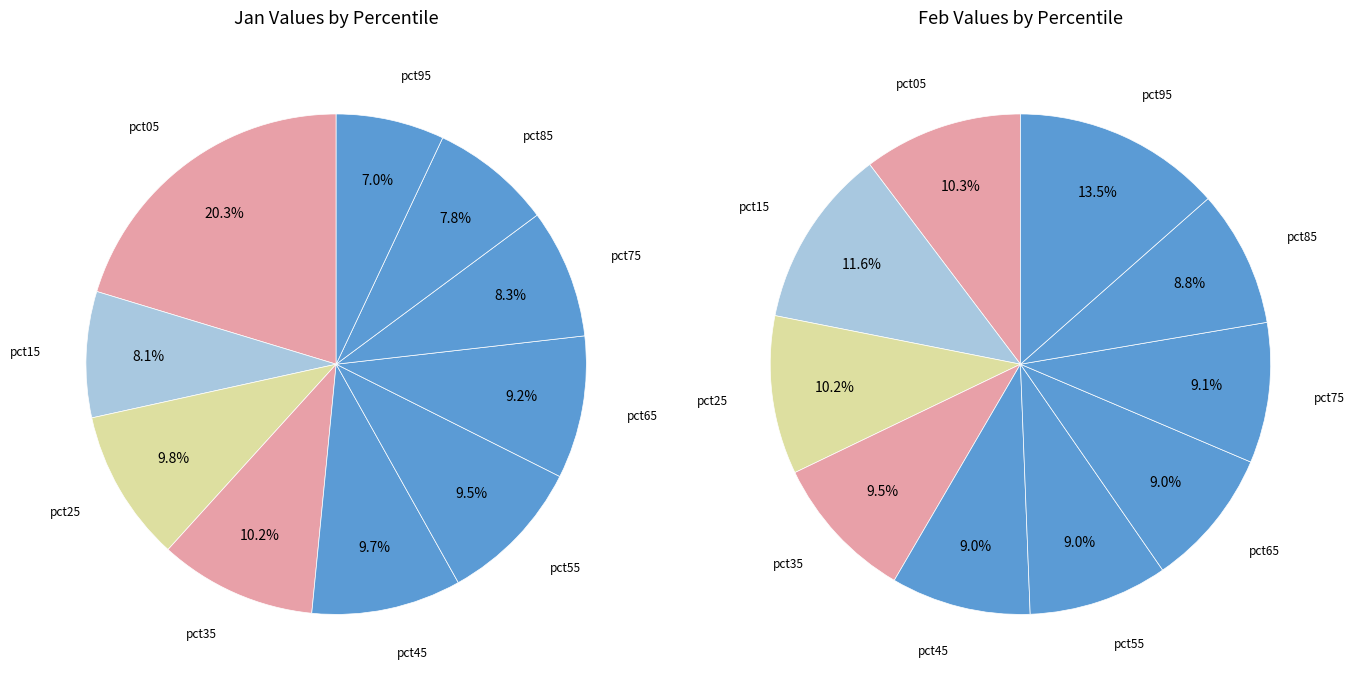

How many slices are in this pie chart?

10